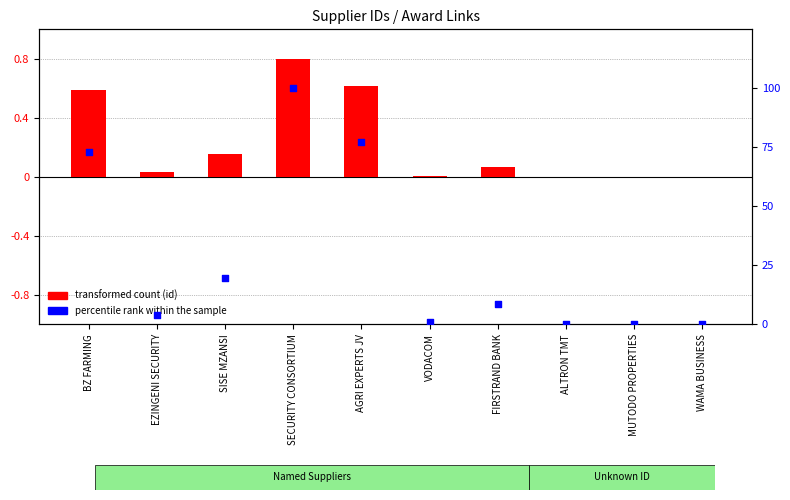

Which series has the largest Y range (max minus min)?

percentile rank within the sample